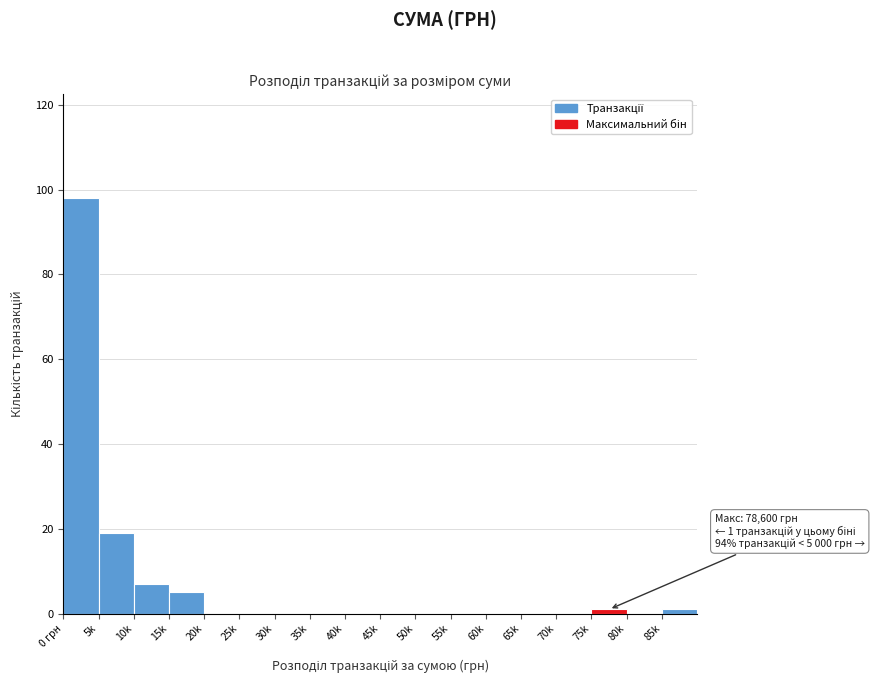

Reading left to right, what are all the values shown in this chart?

0 грн=98	5k=19	10k=7	15k=5	20k=0	25k=0	30k=0	35k=0	40k=0	45k=0	50k=0	55k=0	60k=0	65k=0	70k=0	75k=1	80k=0	85k=1